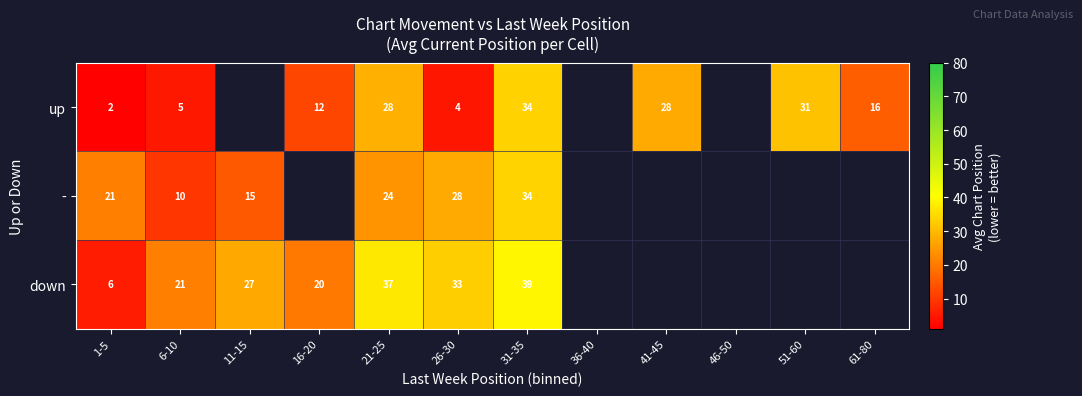

What is the difference between the highest and lowest values at 26-30?

29.0